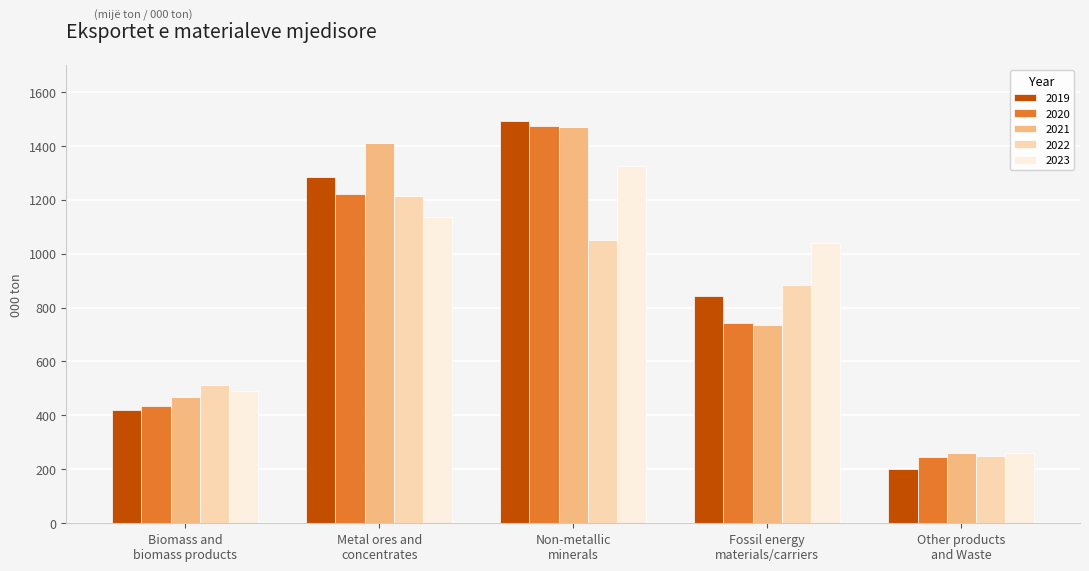

The value of 2022 at Fossil energy
materials/carriers is 1434.0. True or false?

False